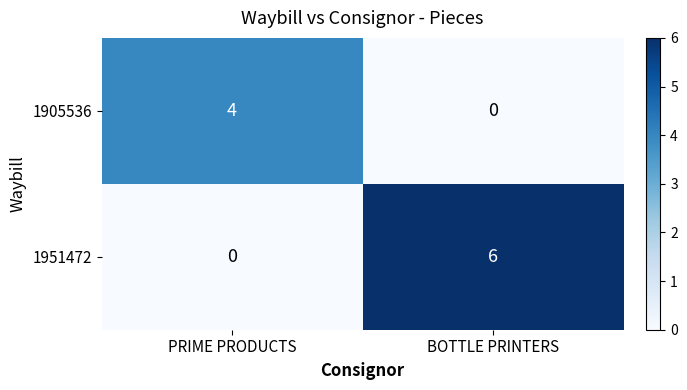

What is the total value across all series at PRIME PRODUCTS?

4